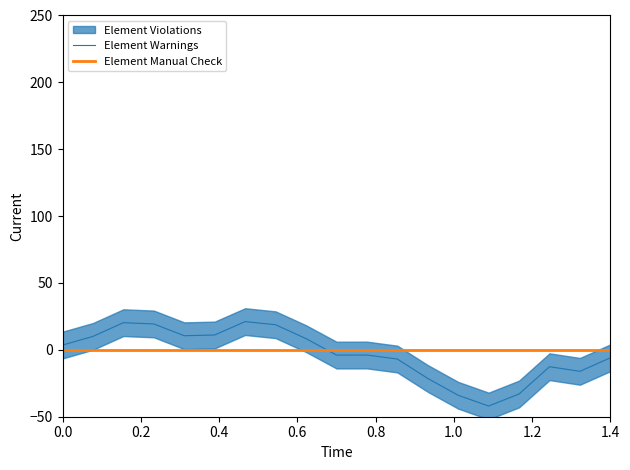

True or false: Element Warnings and Element Manual Check intersect in this chart.

True